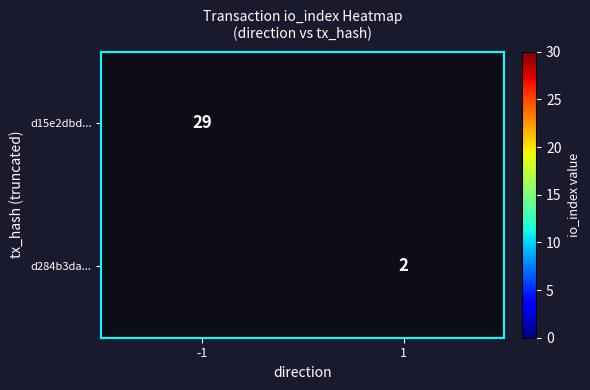

True or false: d284b3da... has a value of 1 at 1.

False